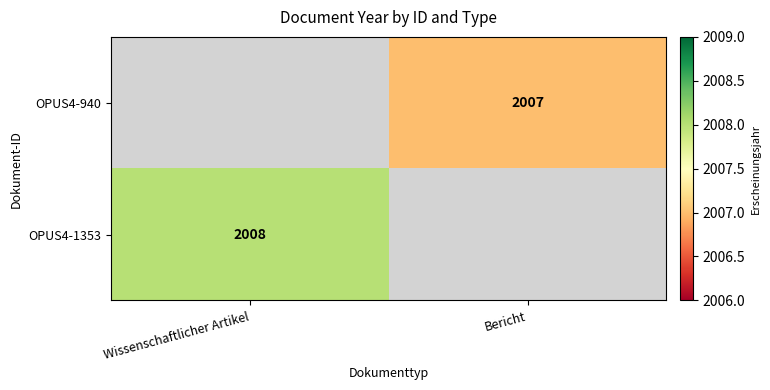

Count the number of categories in the chart.

2